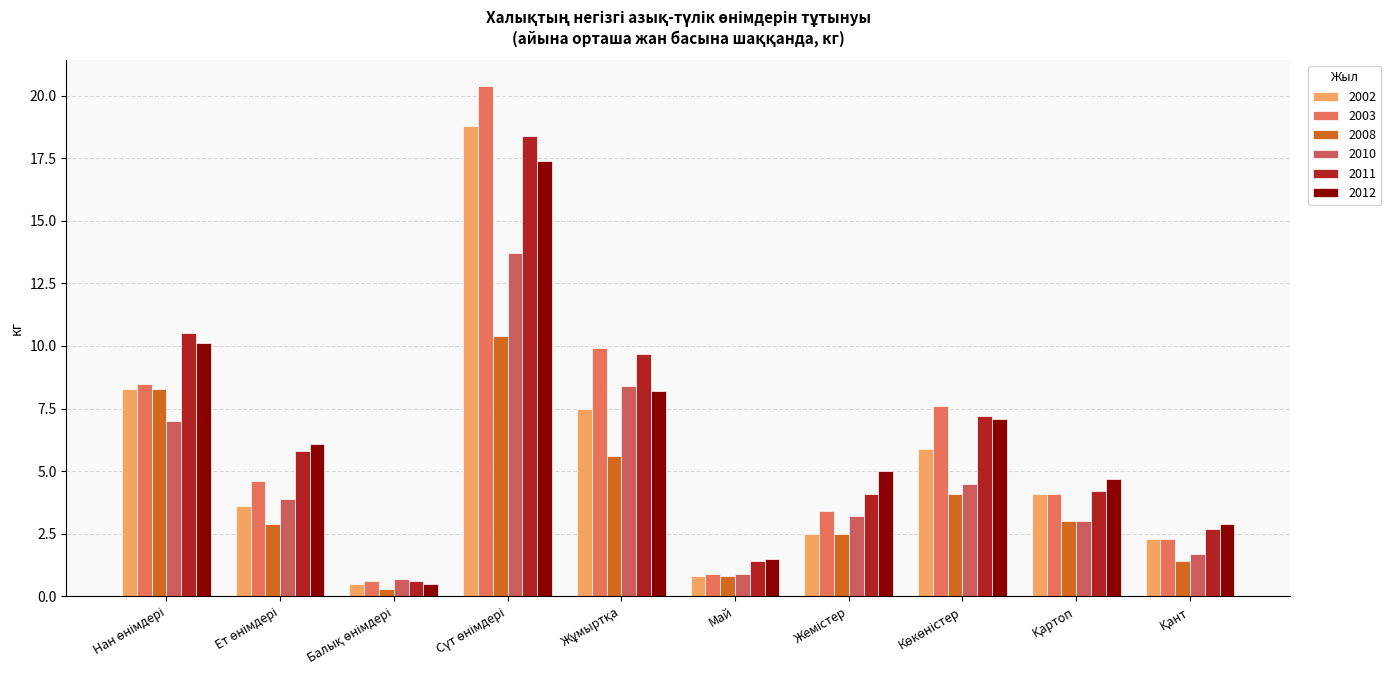

Where does the 2011 series first go above 5?

Нан өнімдері